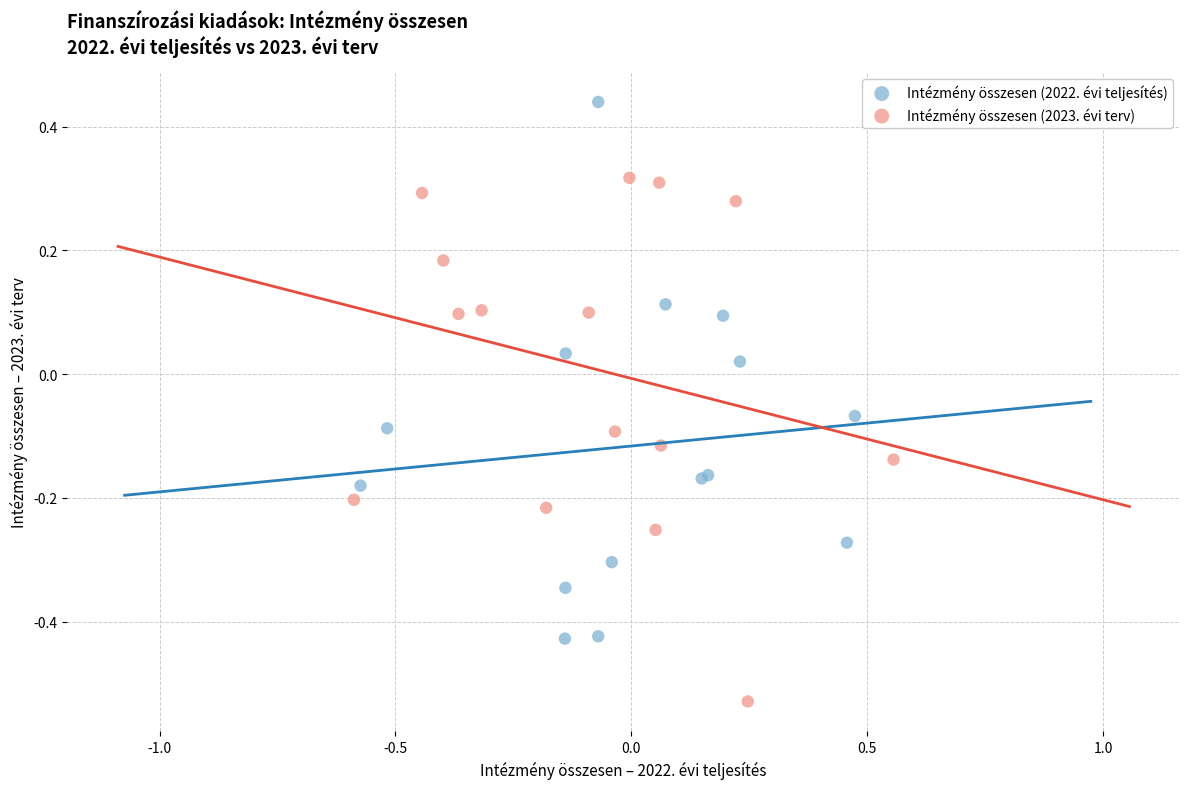

Which series has the widest spread of Y values?

Intézmény összesen (2022. évi teljesítés)